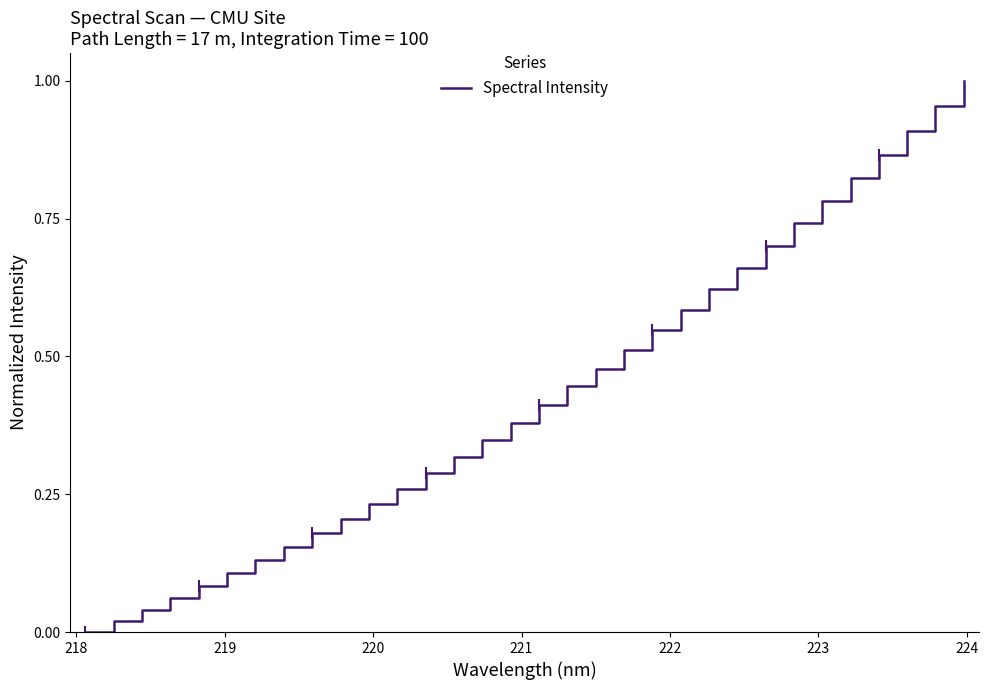

True or false: the data has more than 2 interior local peaks.

False